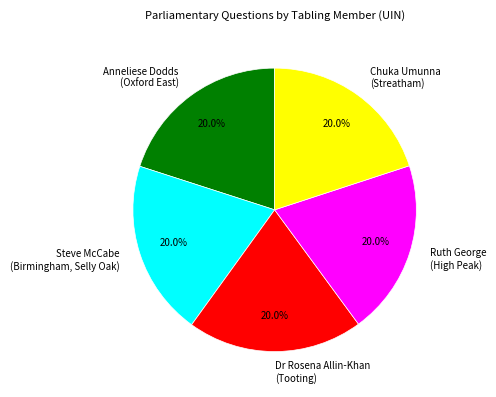

How many segments does this pie chart have?

5